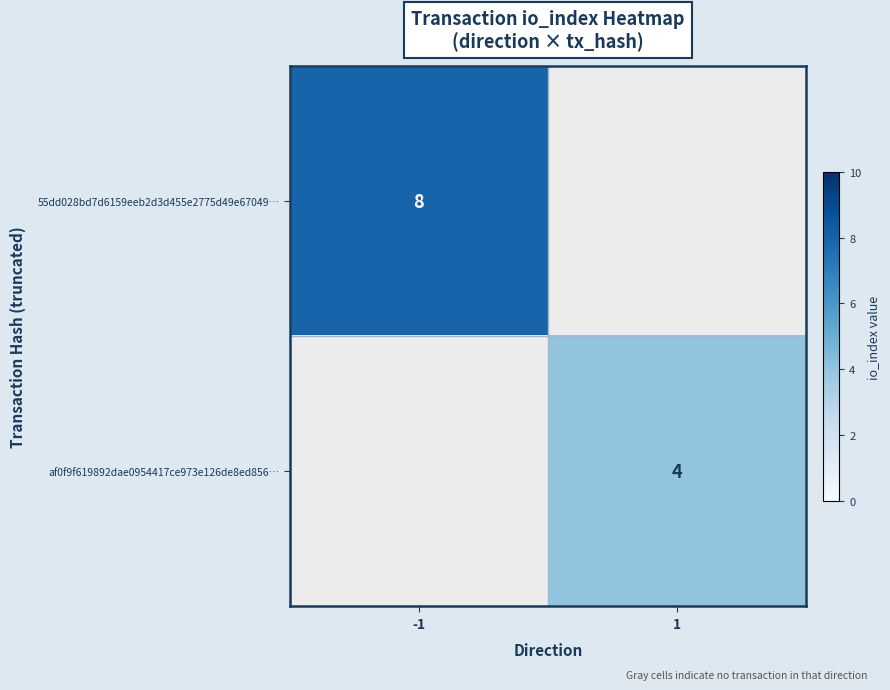

How many series are shown in this chart?

2